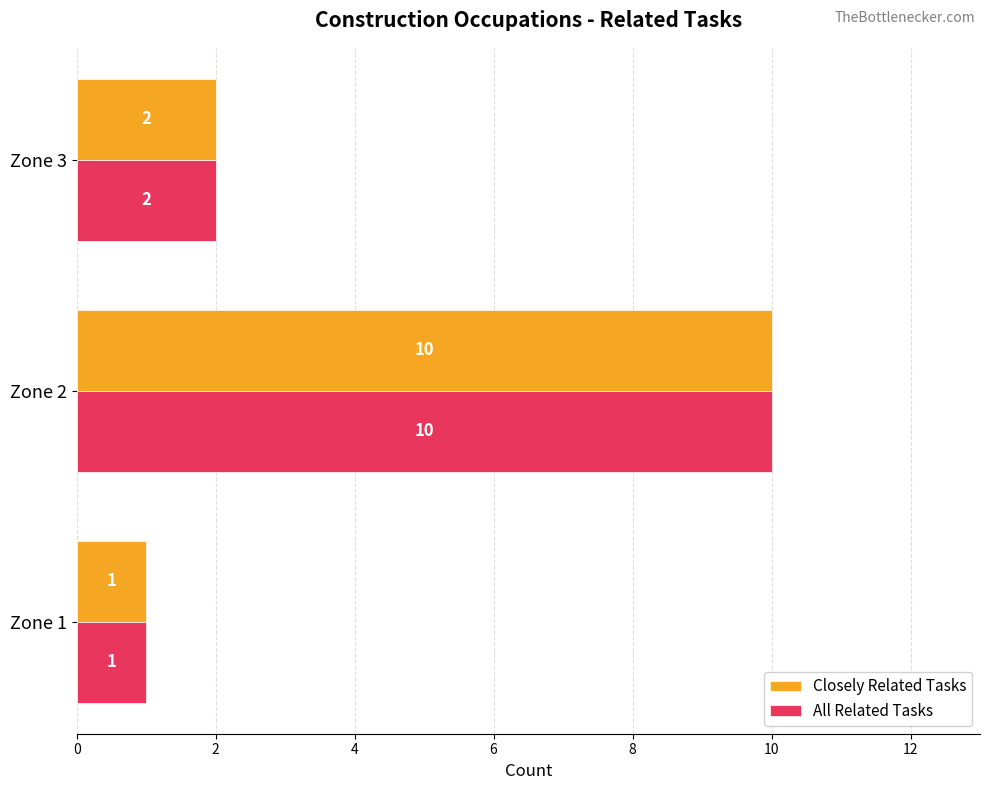

How many series are shown in this chart?

2